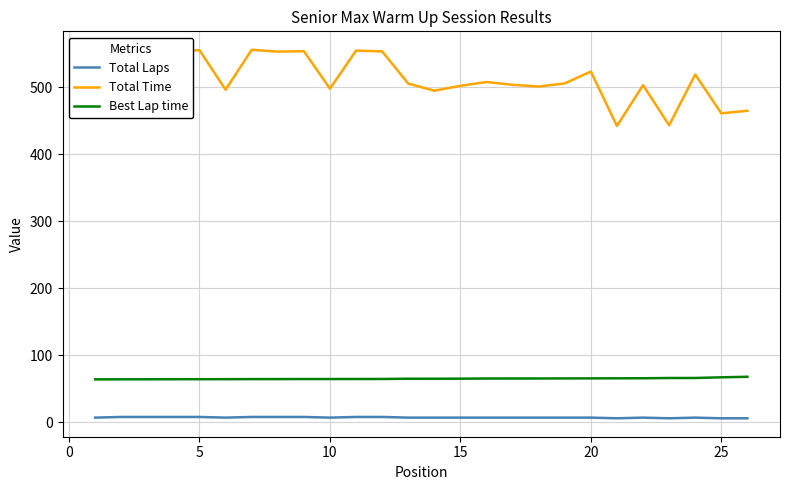

What is the greatest value displayed?

555.9